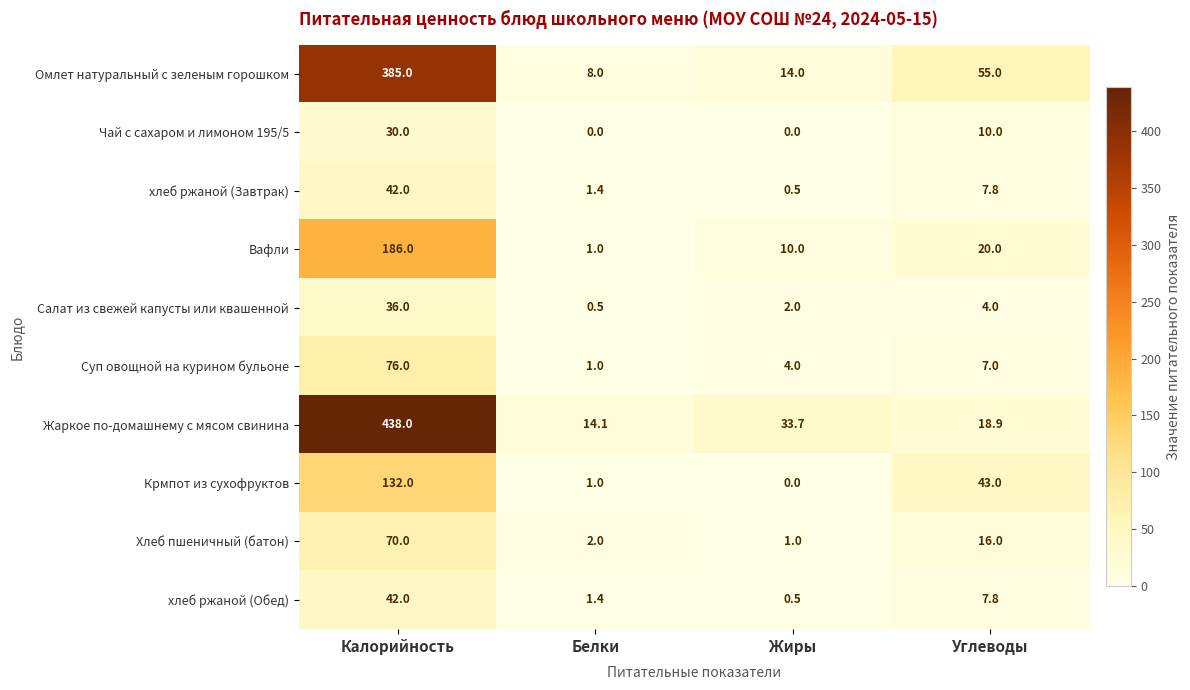

What is the average value of the Чай с сахаром и лимоном 195/5 series?

10.0